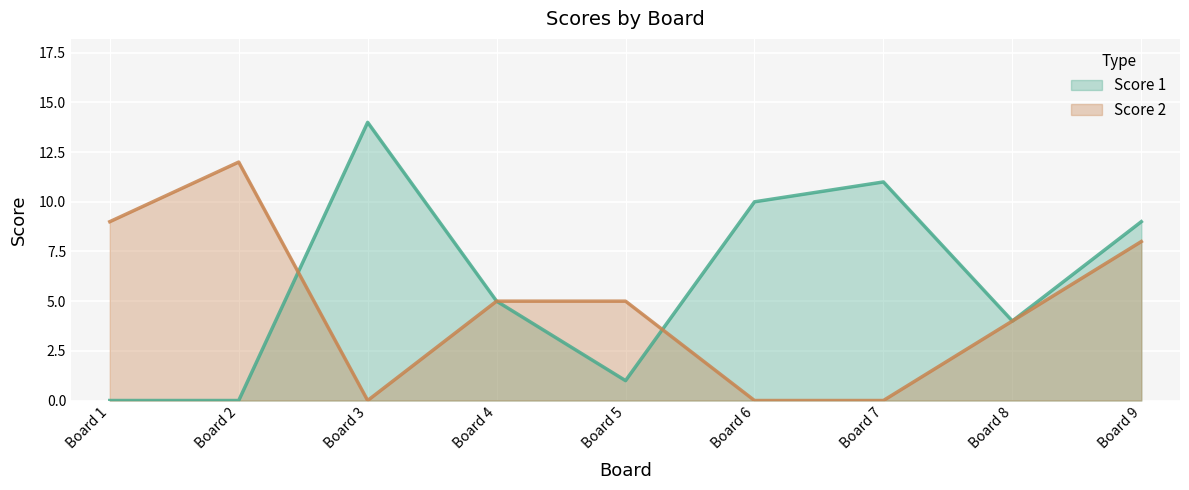

Which category has the highest value in the Score 1 series?

Board 3